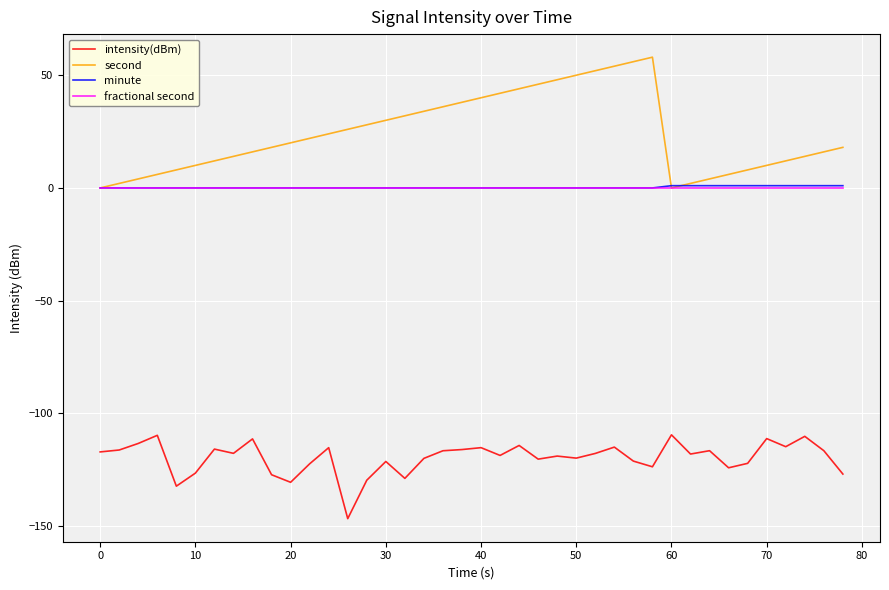

Which series has the largest range (max minus min)?

second